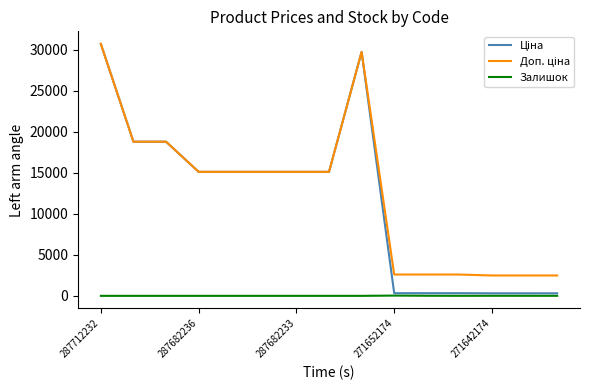

At which category is the sum across all series the highest?

287712232